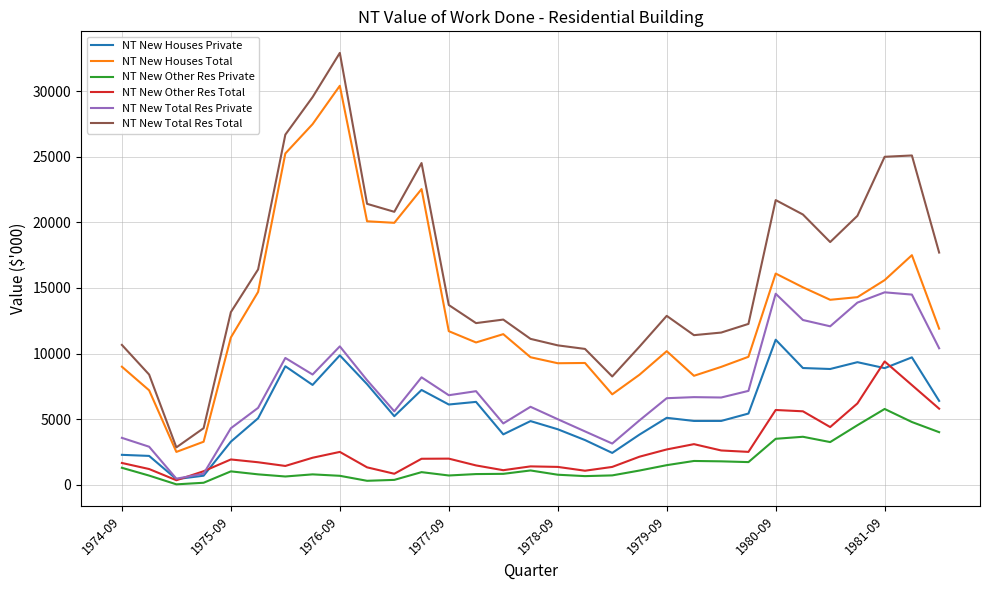

True or false: NT New Houses Private and NT New Houses Total cross at least once.

False